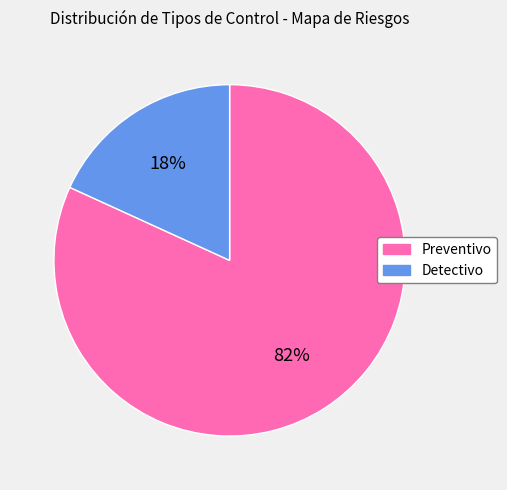

Do Detectivo and Preventivo together represent more than half of the pie?

Yes